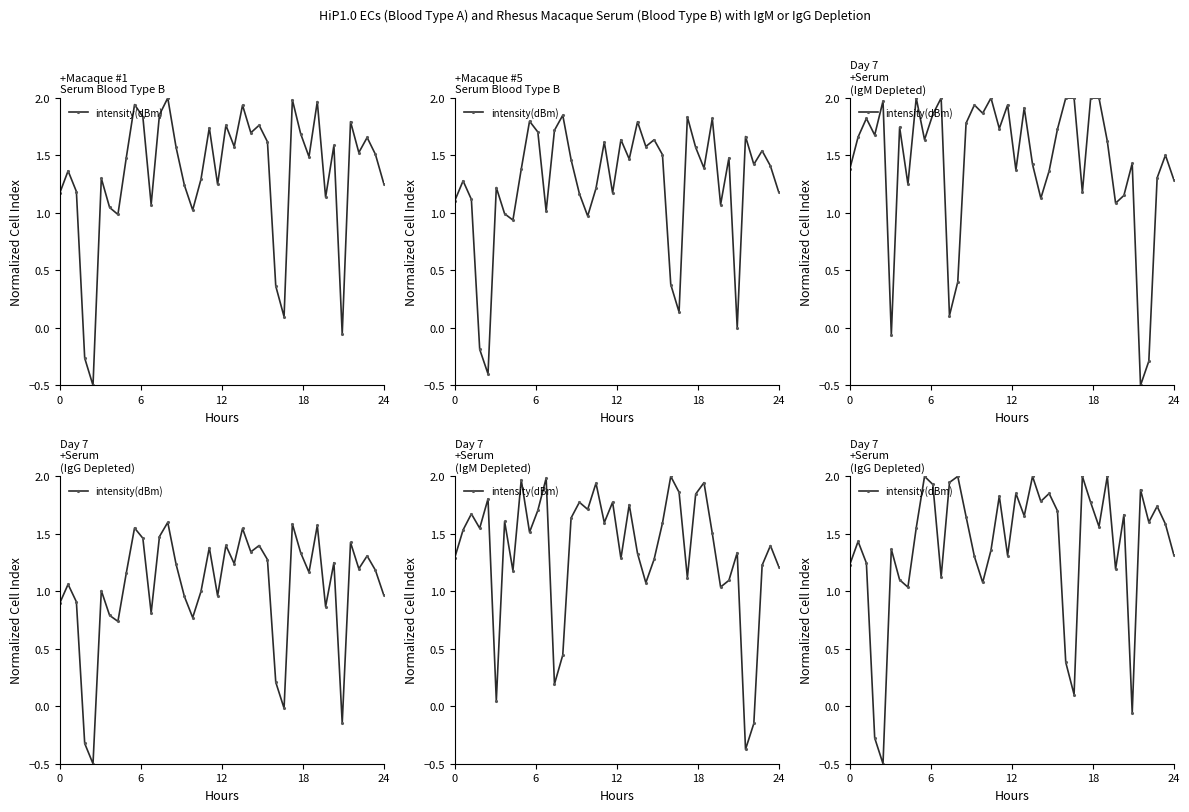

Is this an area chart (filled region under the line)?

No